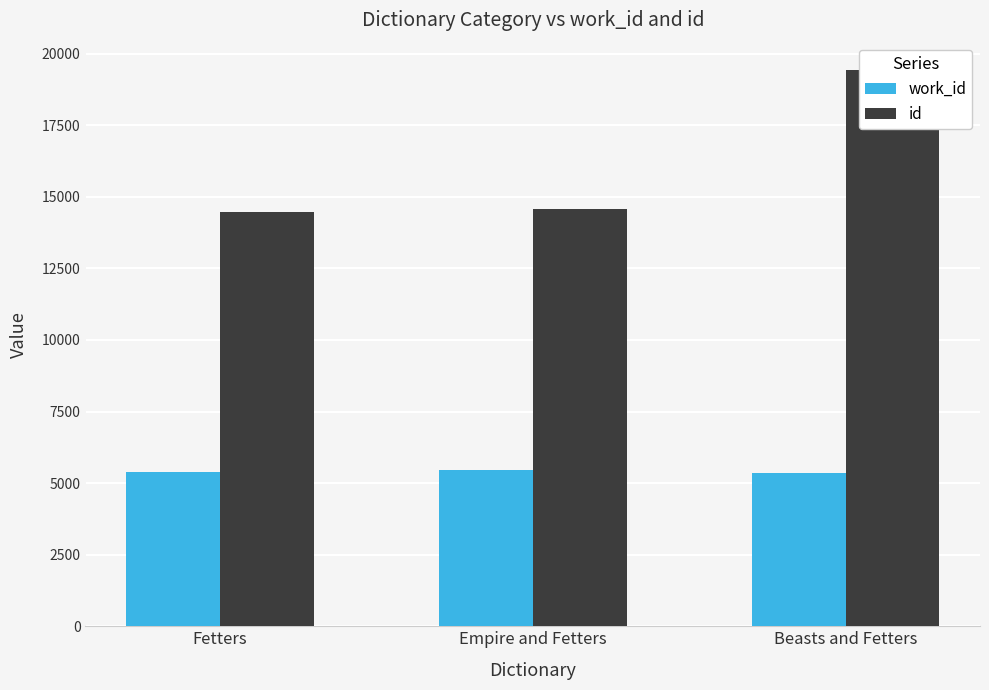

How many data points in id are above 14565?

1